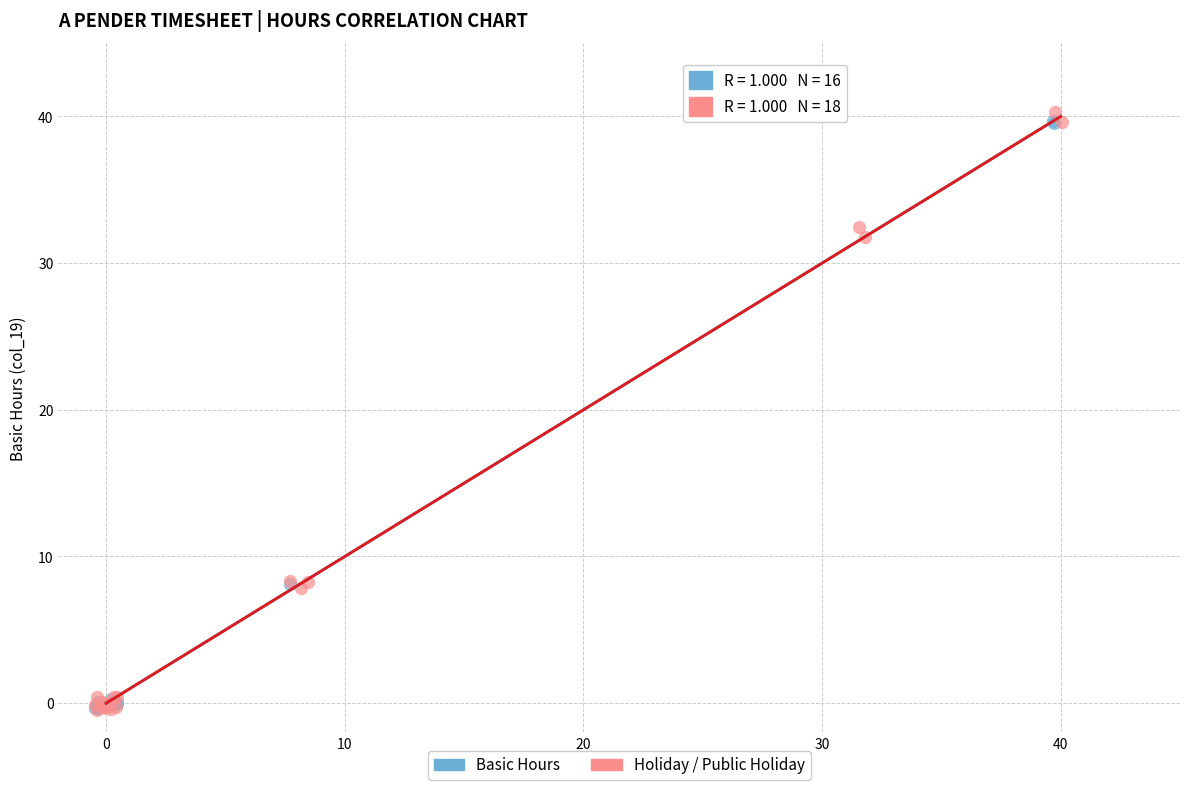

What are all the series names shown in the legend?

Basic Hours, Holiday / Public Holiday